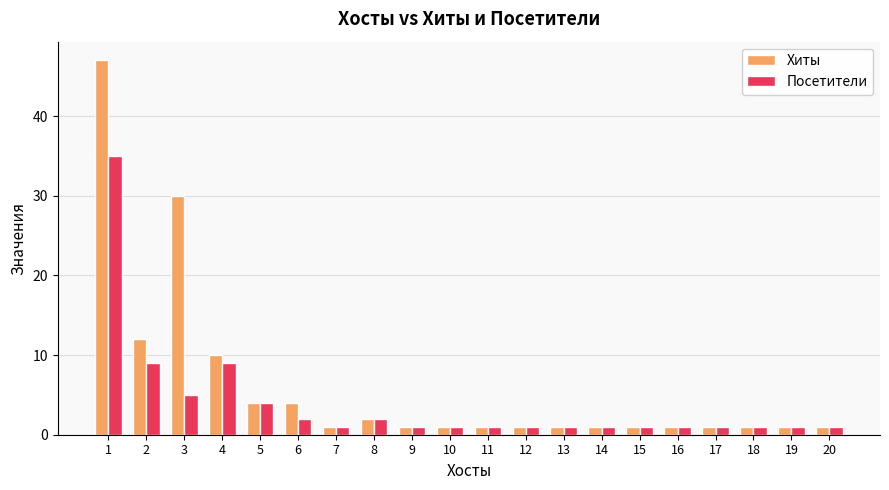

What is the maximum value shown in the chart?

47